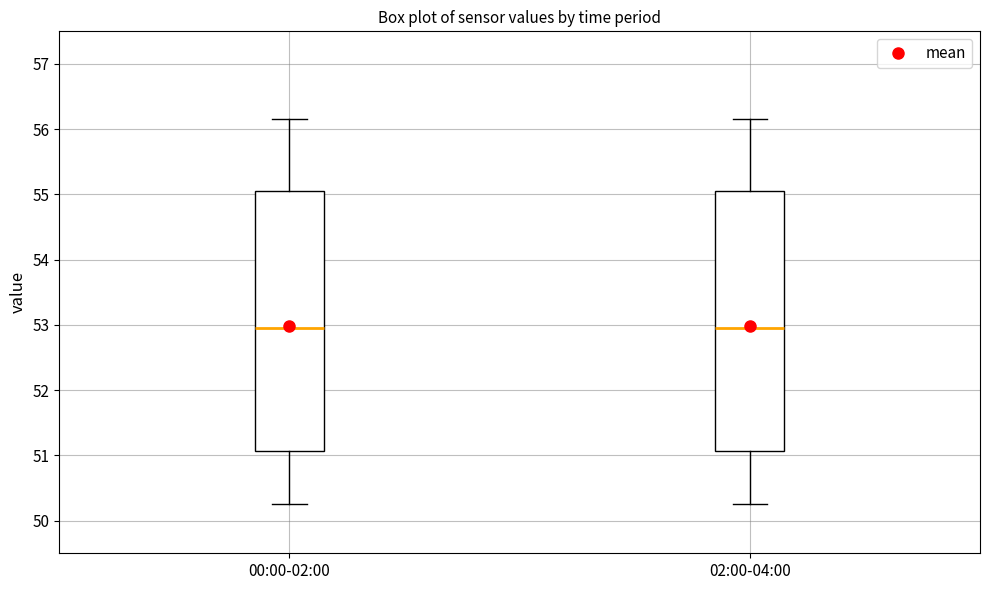

Reading left to right, read every box against the y-axis: the position of its median line, the range the box covers, and the ends of its whiskers. The values are not printed on the chart, so give them approximately, as read against the axis.

00:00-02:00: median 53.0, box 51.1 to 55.1, whiskers 50.3 to 56.2
02:00-04:00: median 53.0, box 51.1 to 55.1, whiskers 50.3 to 56.2